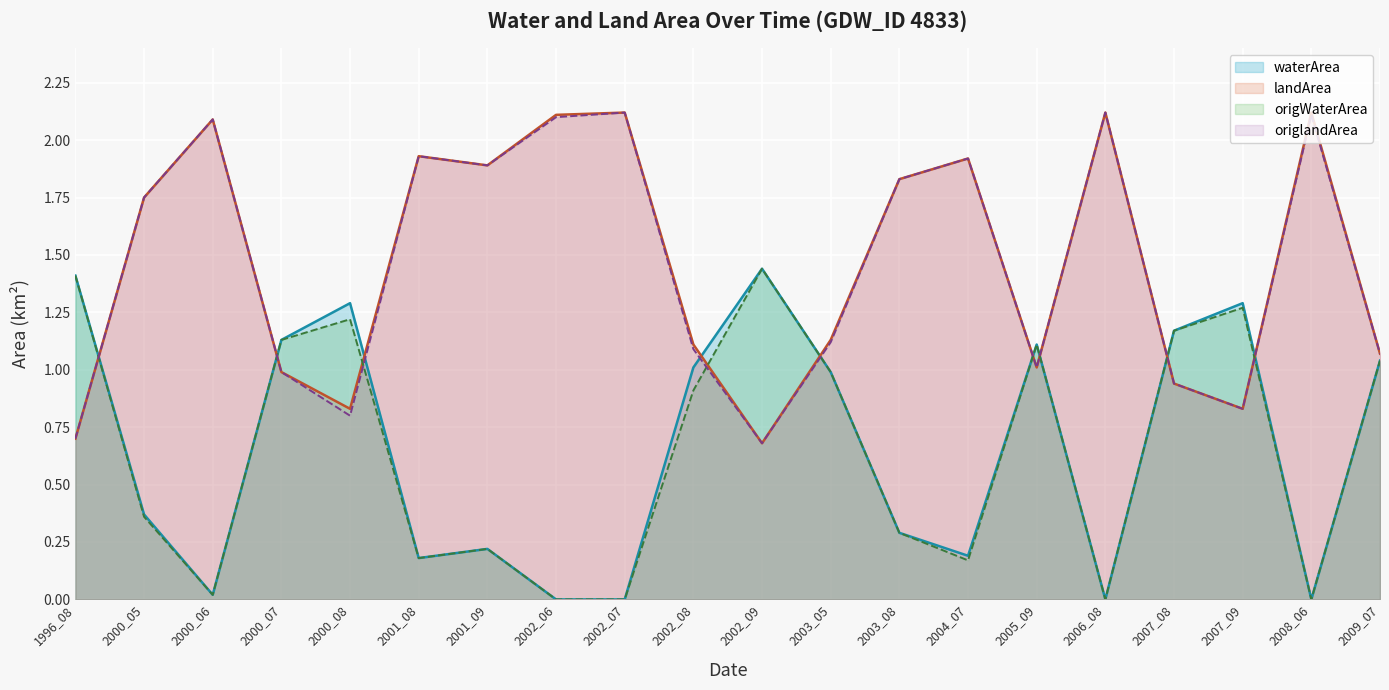

Reading left to right, what are all the values shown in this chart?

waterArea: 1.4	0.4	0.0	1.1	1.3	0.2	0.2	0.0	0.0	1.0	1.4	1.0	0.3	0.2	1.1	0.0	1.2	1.3	0.0	1.0
landArea: 0.7	1.8	2.1	1.0	0.8	1.9	1.9	2.1	2.1	1.1	0.7	1.1	1.8	1.9	1.0	2.1	0.9	0.8	2.1	1.1
origWaterArea: 1.4	0.4	0.0	1.1	1.2	0.2	0.2	0.0	0.0	0.9	1.4	1.0	0.3	0.2	1.1	0.0	1.2	1.3	0.0	1.0
origlandArea: 0.7	1.8	2.1	1.0	0.8	1.9	1.9	2.1	2.1	1.1	0.7	1.1	1.8	1.9	1.0	2.1	0.9	0.8	2.1	1.1